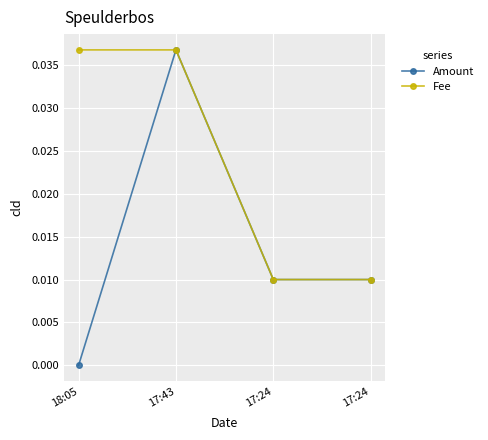

Does the chart have visible grid lines?

Yes